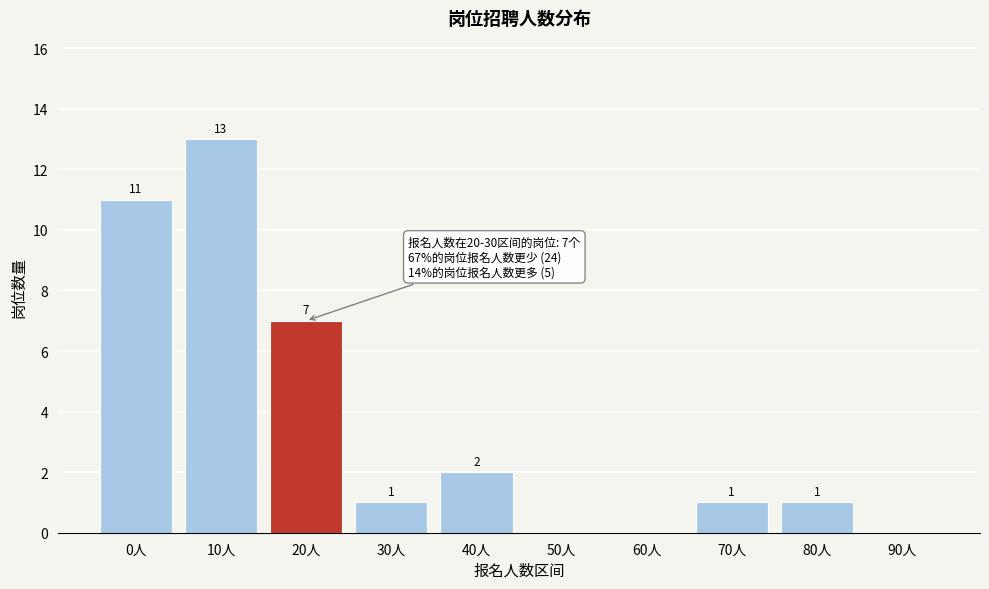

Reading right to left, what are all the values shown in this chart?

90人=0	80人=1	70人=1	60人=0	50人=0	40人=2	30人=1	20人=7	10人=13	0人=11